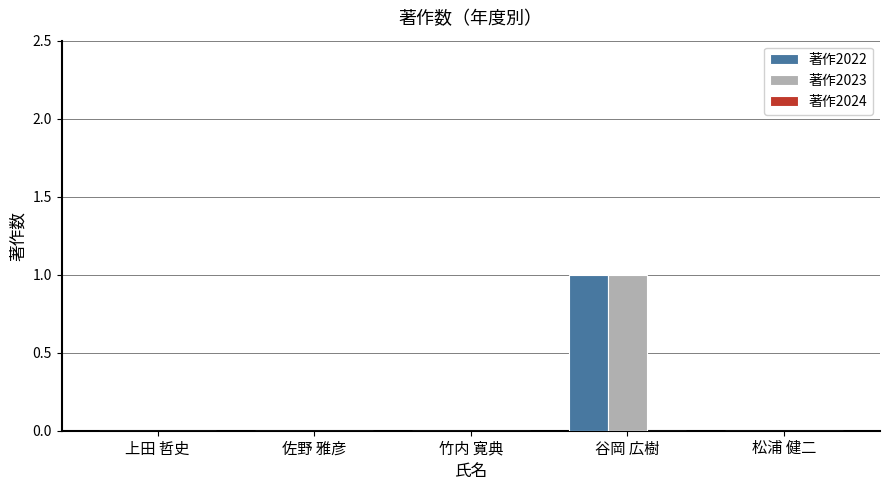

The value of 著作2023 at 佐野 雅彦 is 0. True or false?

True